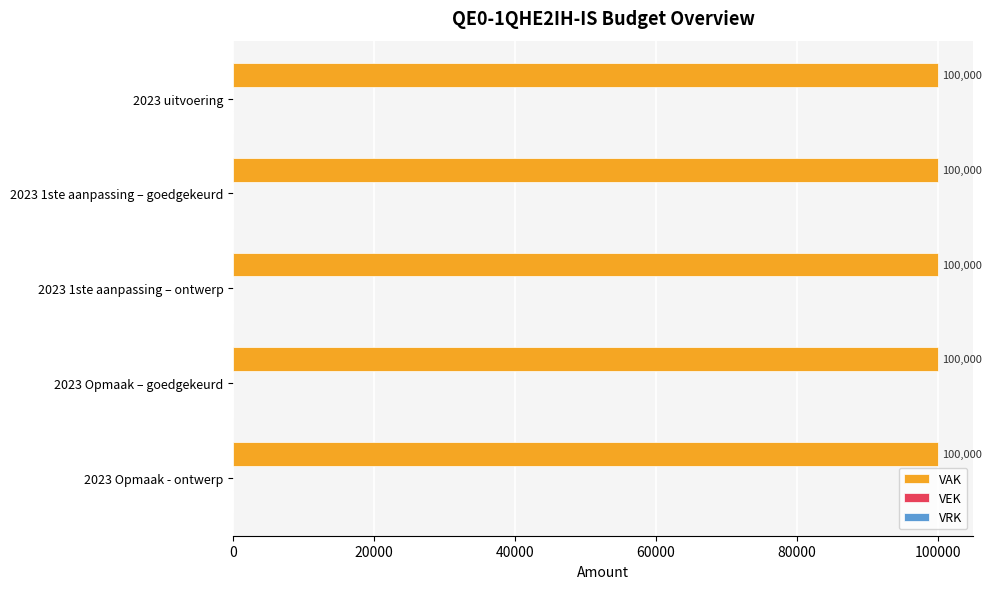

Does the chart contain any negative values?

No